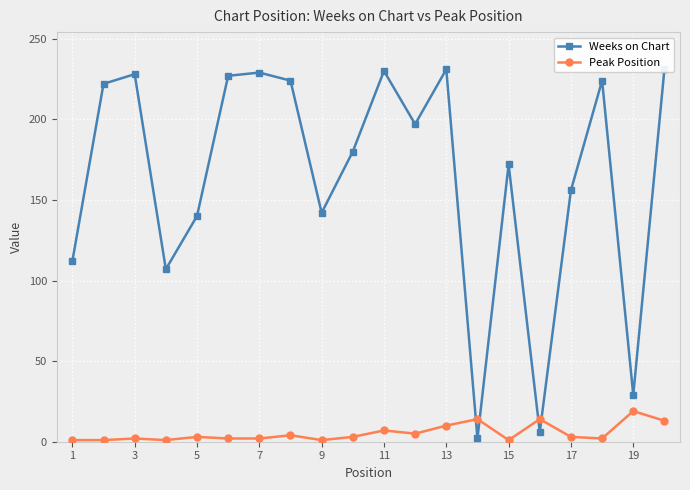

True or false: Peak Position has a value of 10 at 13.

True